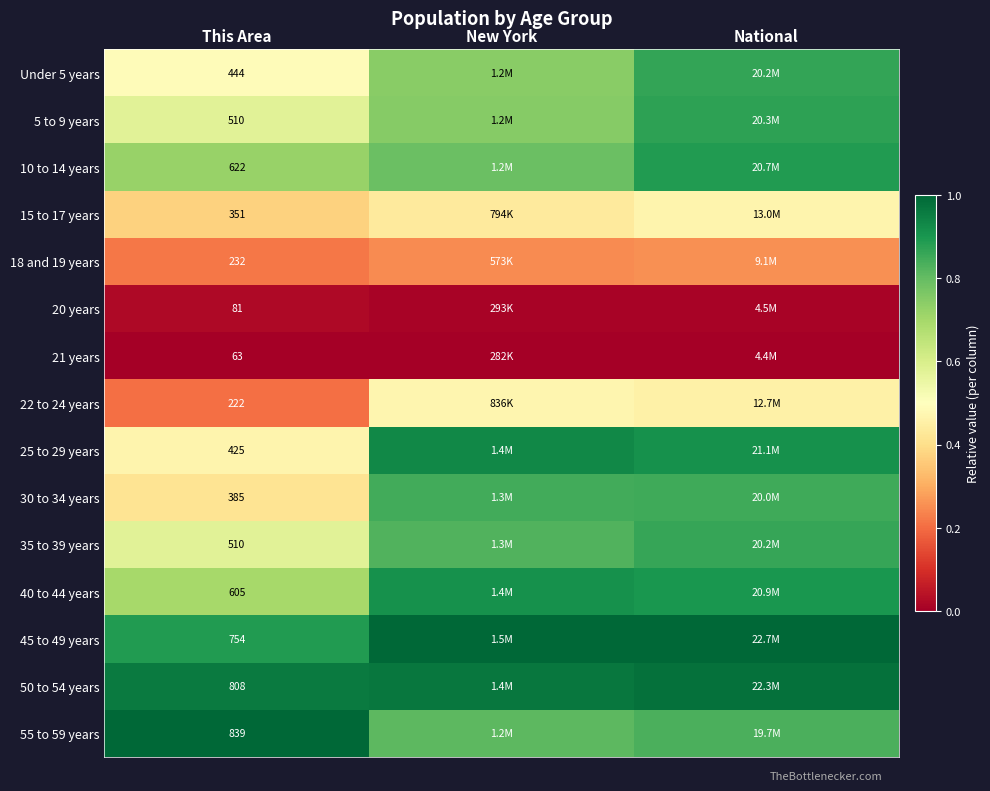

At which category is the sum across all series the highest?

National